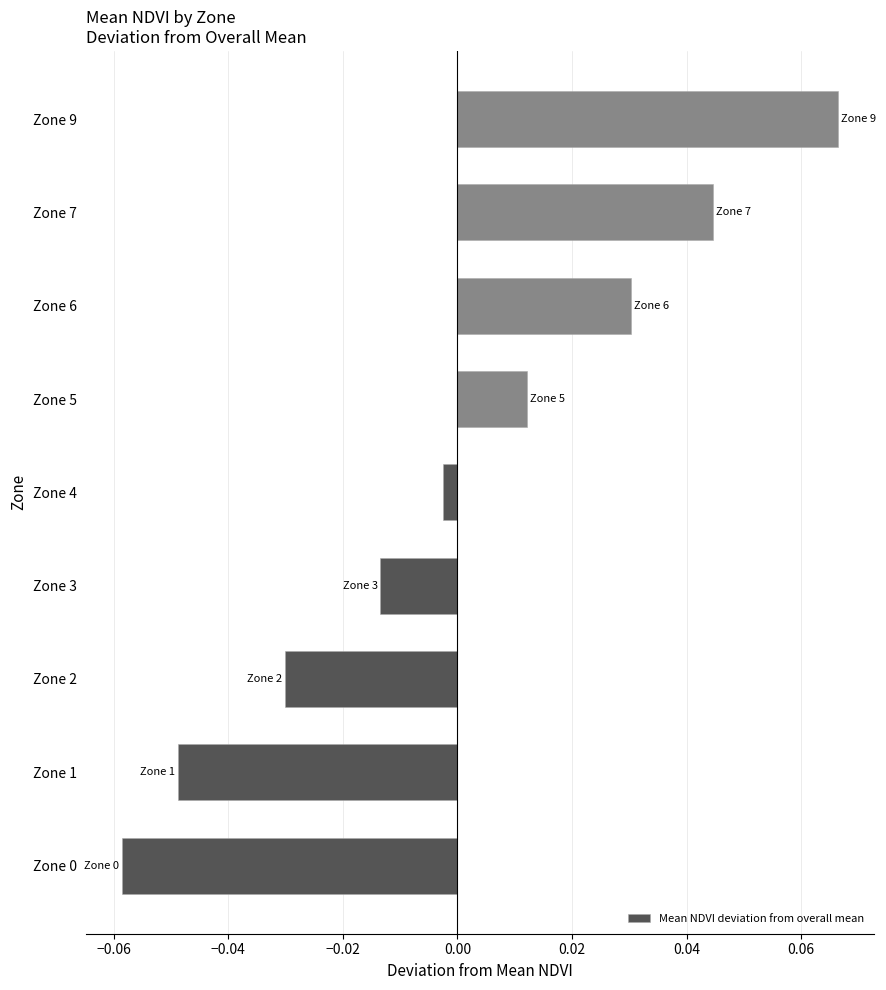

How many values are above zero?

4